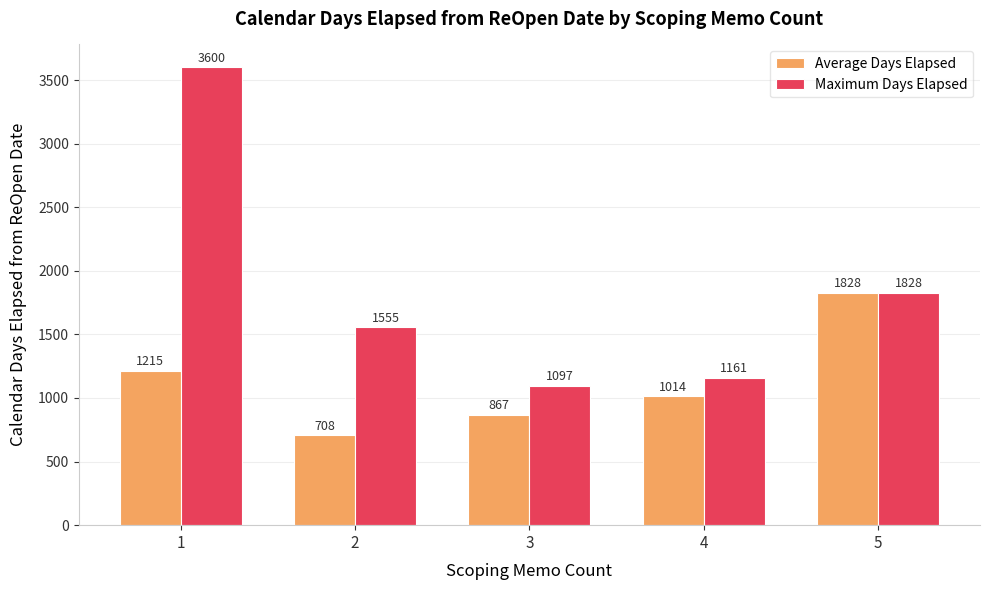

What is the difference between the Maximum Days Elapsed values at 1 and 2?

2045.0